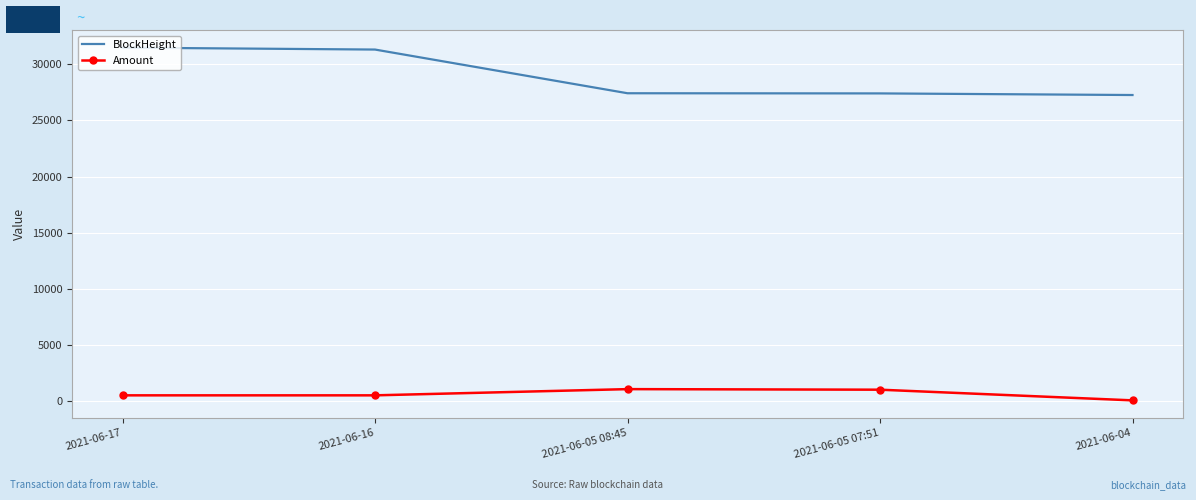

Rank the series by their maximum value, from highest to lowest.

BlockHeight, Amount